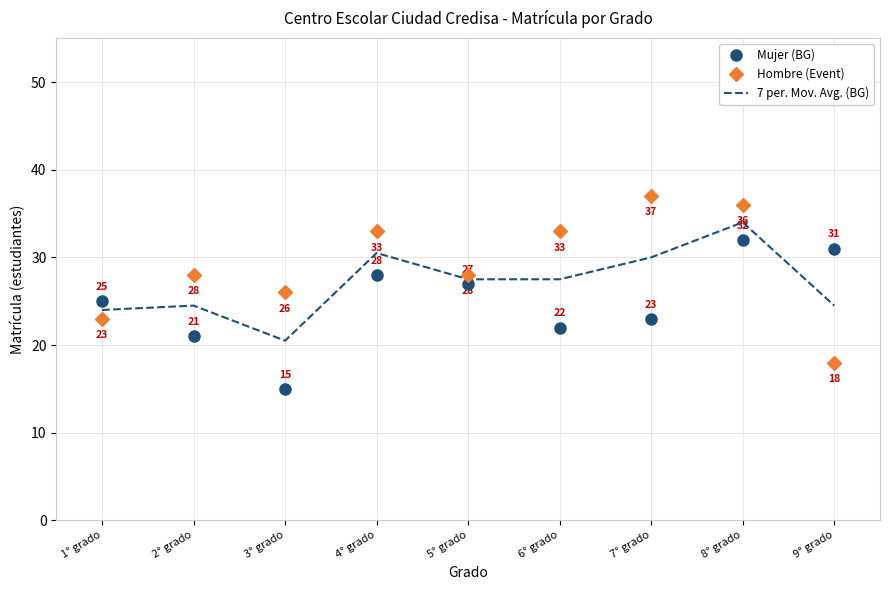

At which label is Mujer (BG) closest to 23?

7° grado